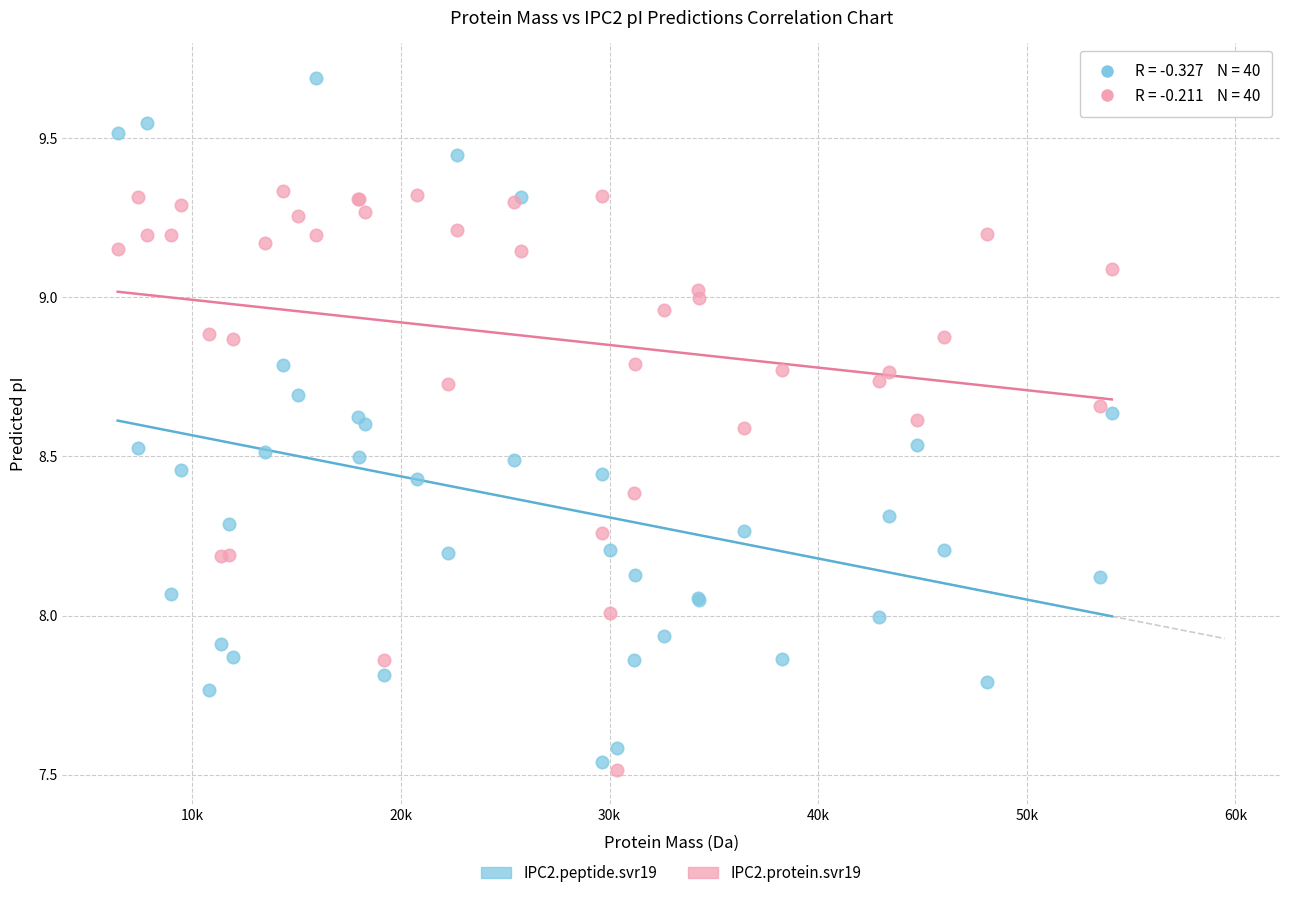

Which series contains the lowest Y value?

IPC2.protein.svr19